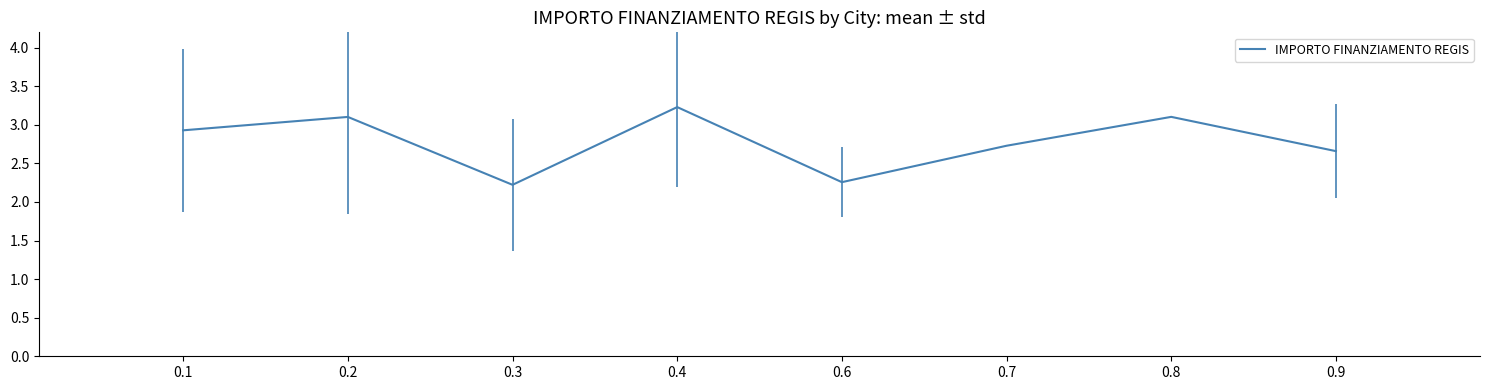

Approximately how many times larger is the value at 0.1 compared to 0.4?

0.9